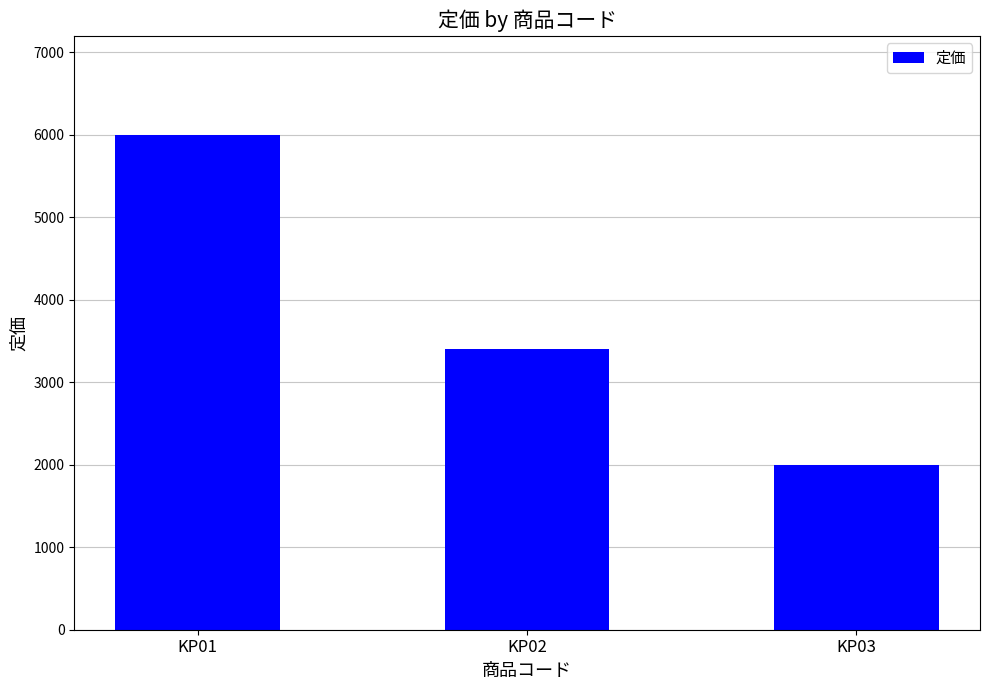

Reading right to left, list all the values displayed in this chart.

KP03=2000	KP02=3400	KP01=6000